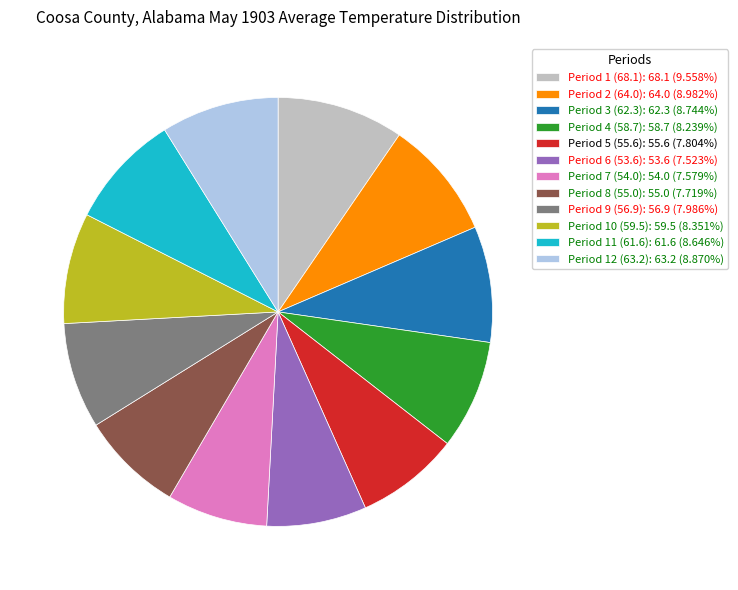

Is there any slice that represents more than half of the pie?

No